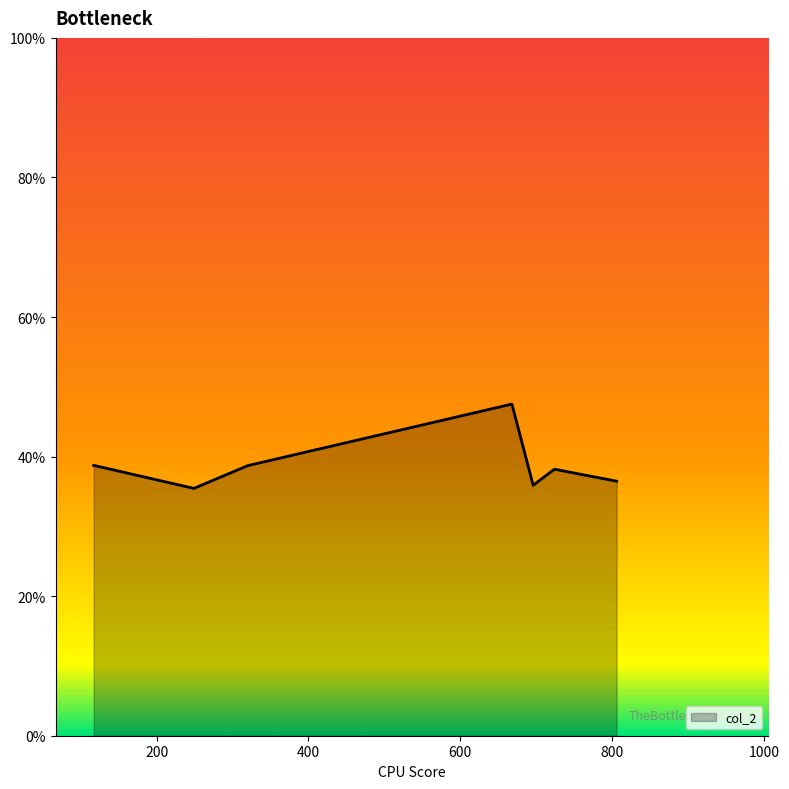

Rank the categories by value from lowest to highest.

249, 696, 806, 724, 320, 117, 668